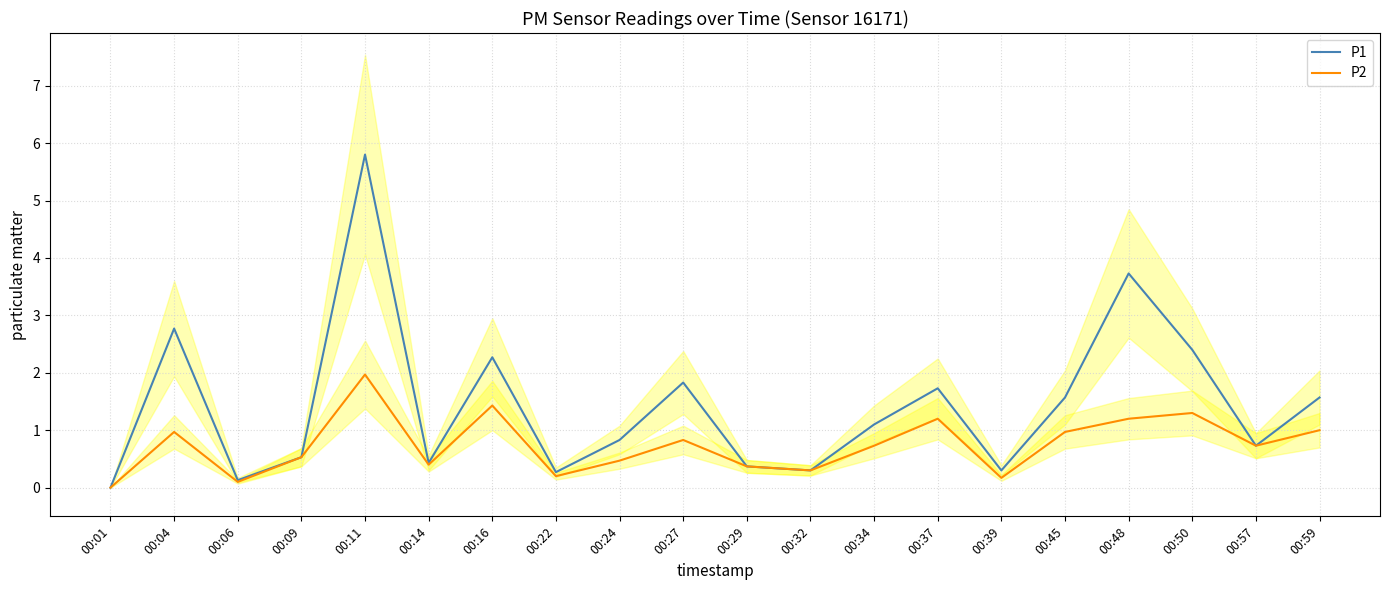

True or false: P2 and P1 intersect in this chart.

False